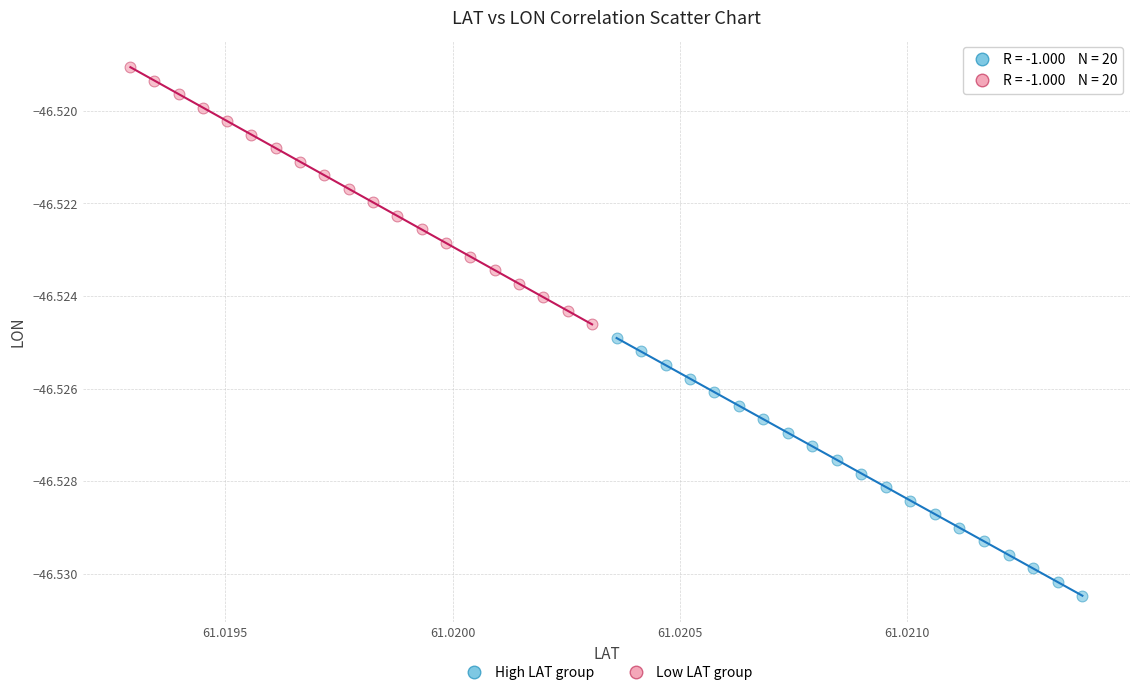

Which series reaches the minimum Y coordinate?

High LAT group